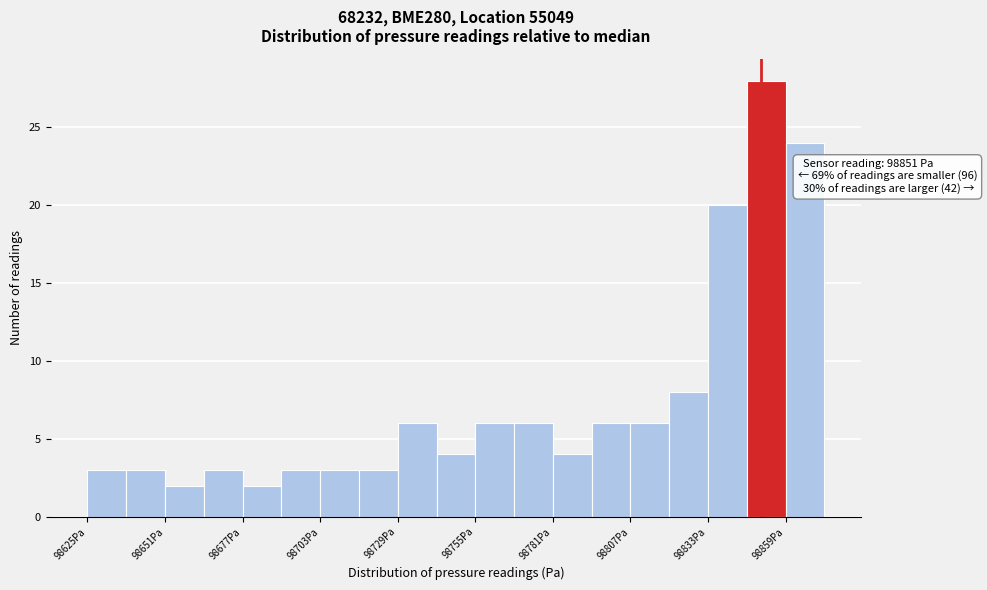

Read against the x-axis, roughly where is the centre of the tallest bar?

98855